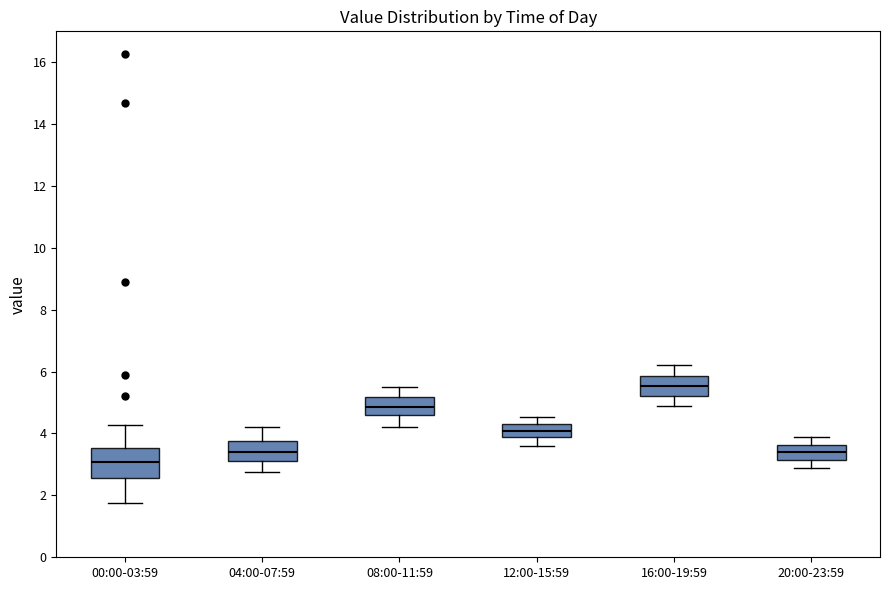

Reading left to right, transcribe this box plot: for each box, give where its median line is, the range the box spans, and where its two whiskers end, as read against the y-axis. The values are not printed on the chart, so give them approximately, as read against the axis.

00:00-03:59: median 3.0, box 2.6 to 3.6, whiskers 1.8 to 4.2
04:00-07:59: median 3.4, box 3.2 to 3.8, whiskers 2.8 to 4.2
08:00-11:59: median 4.8, box 4.6 to 5.2, whiskers 4.2 to 5.6
12:00-15:59: median 4.0, box 3.8 to 4.4, whiskers 3.6 to 4.6
16:00-19:59: median 5.6, box 5.2 to 5.8, whiskers 5.0 to 6.2
20:00-23:59: median 3.4, box 3.2 to 3.6, whiskers 3.0 to 3.8